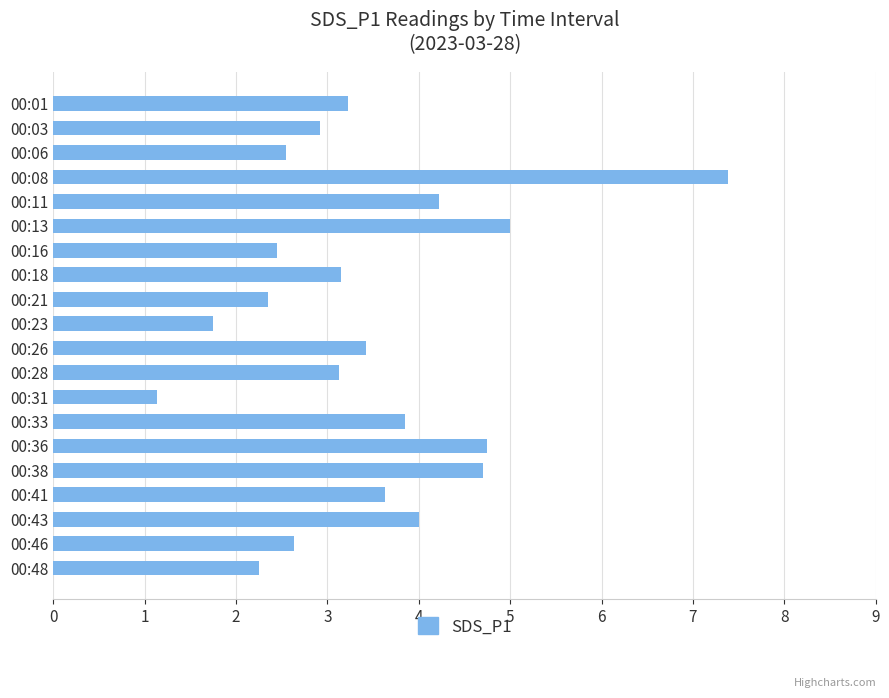

Which category has the highest value across all series?

00:08